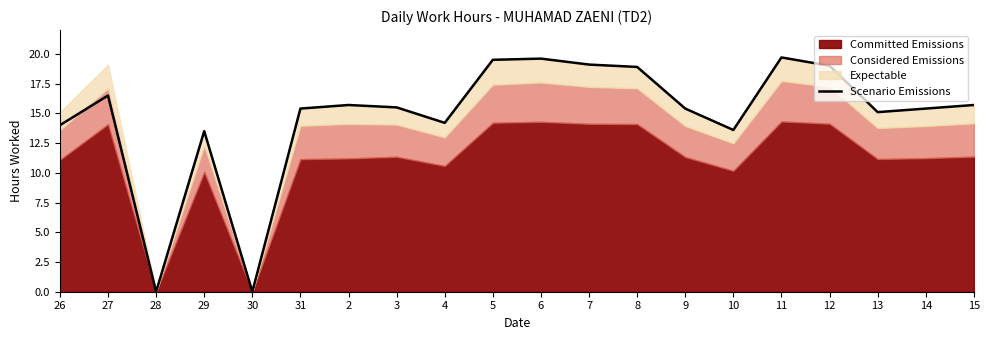

Does the chart have visible grid lines?

No